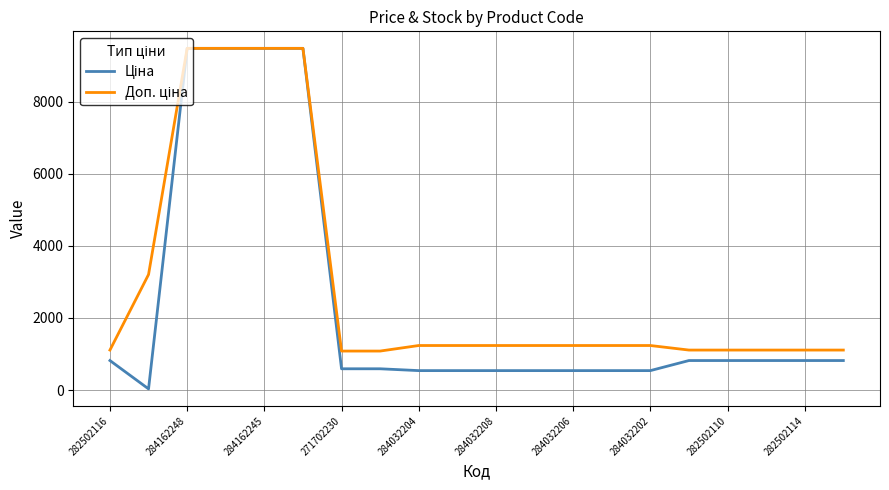

What is the greatest value displayed?

9480.1